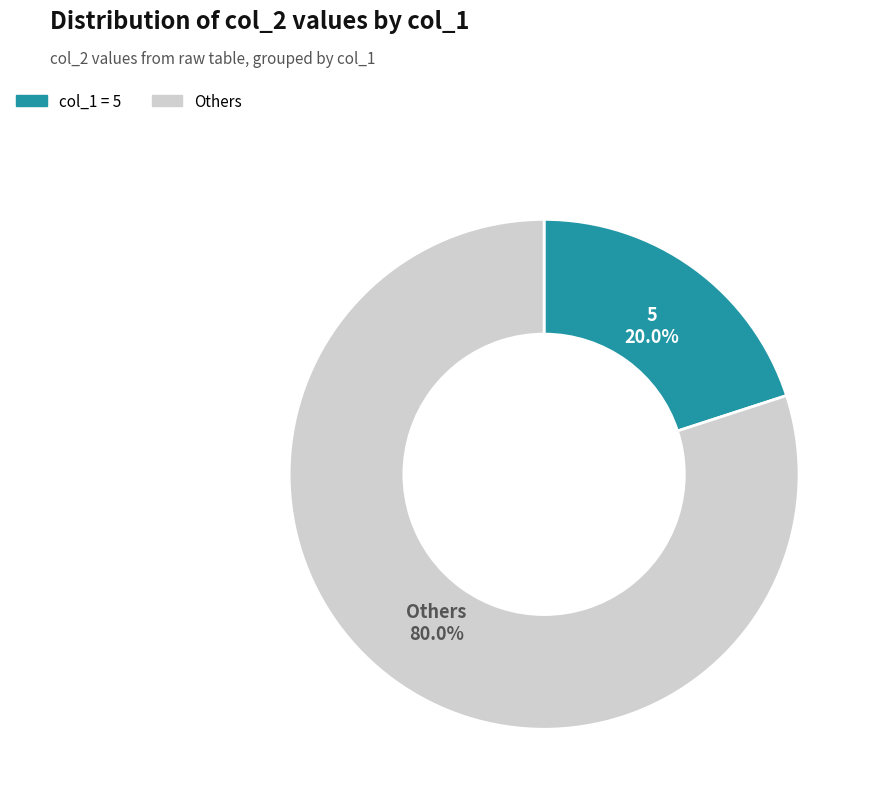

Is there any slice that represents more than half of the pie?

Yes